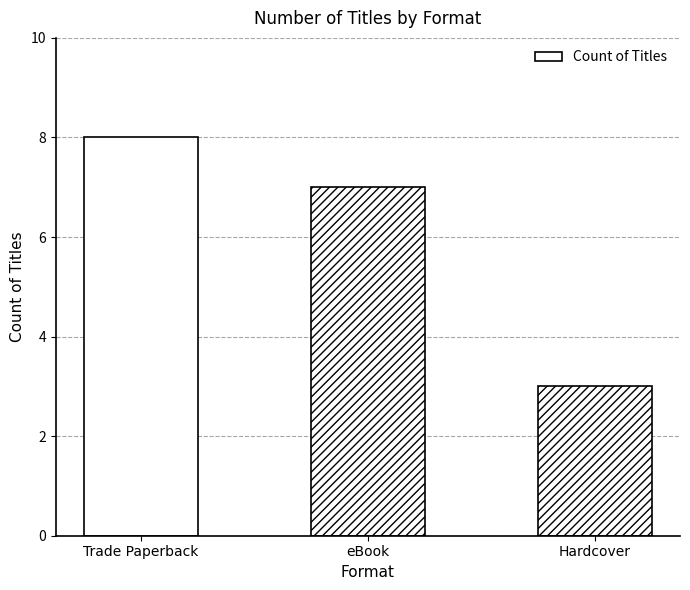

Read the value at Trade Paperback.

8